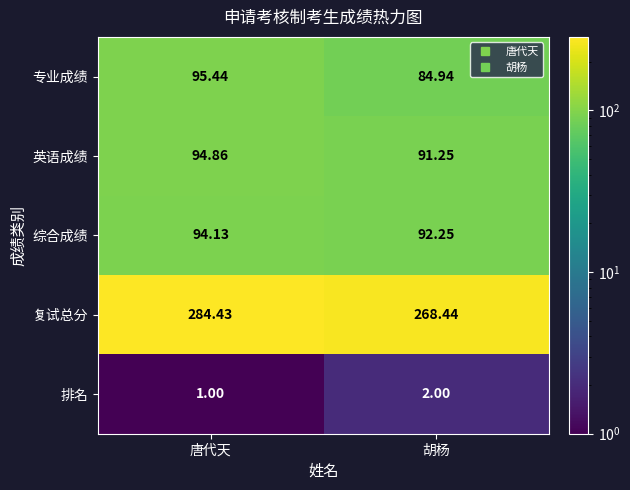

What is the minimum value shown in the chart?

1.0